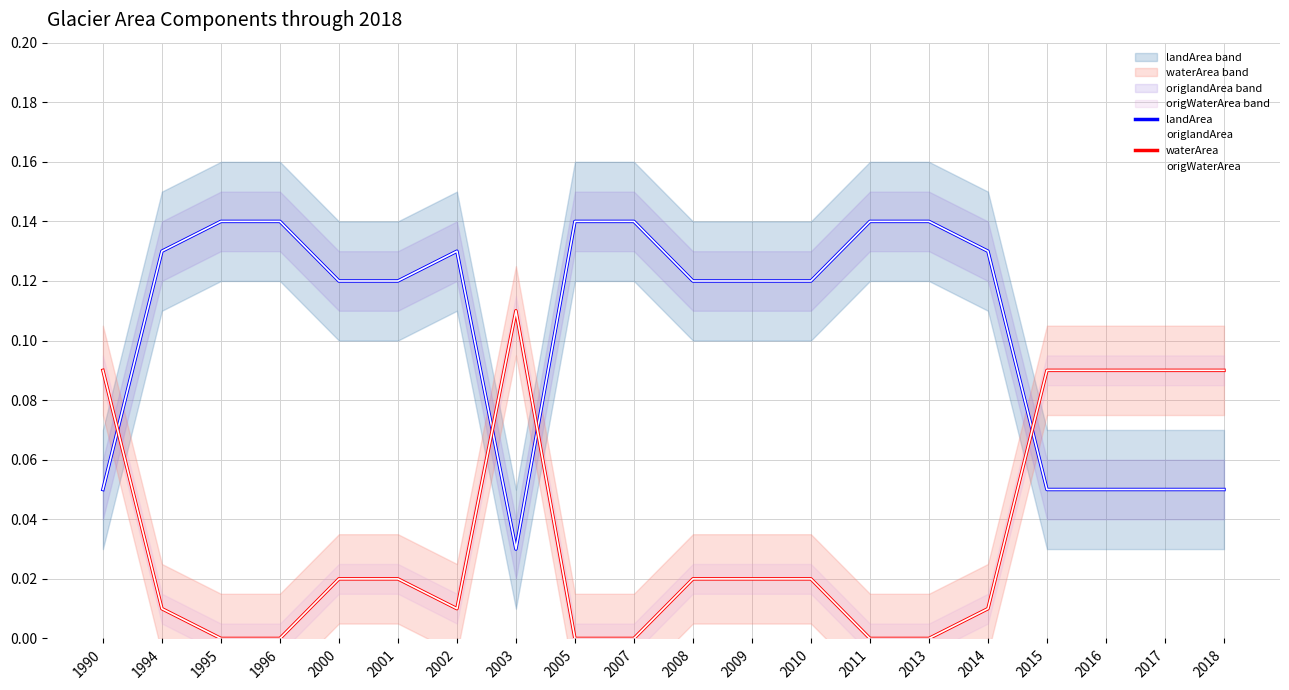

Between 2011 and 2017, which series saw the biggest shift?

landArea